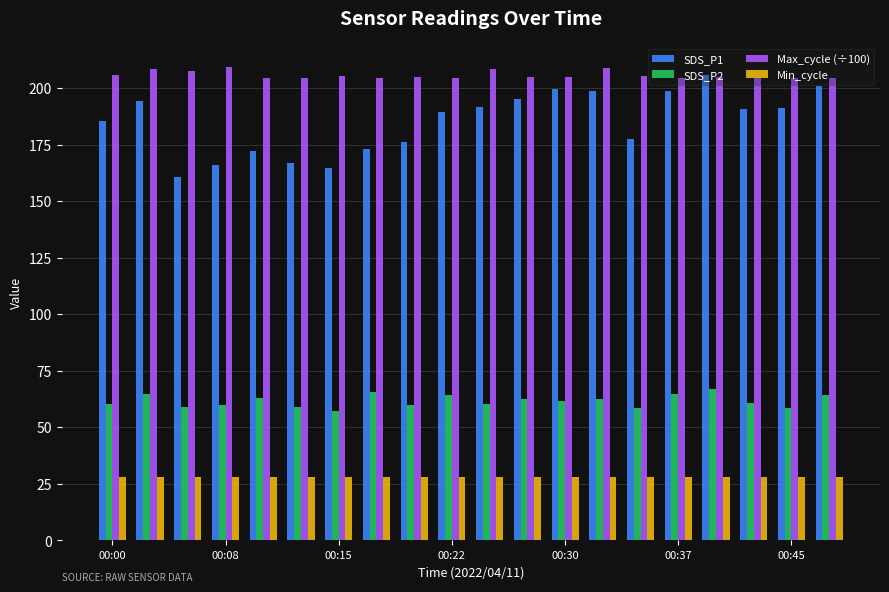

At how many categories does at least one series exceed 96?

20